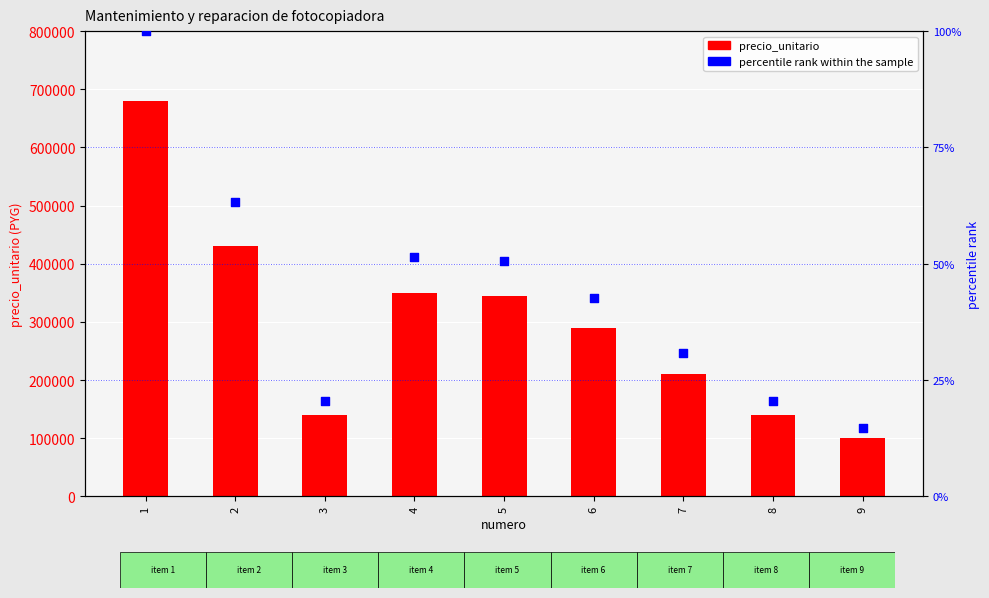

Is the value of percentile rank within the sample at 5 greater than the value of precio_unitario at 6?

No